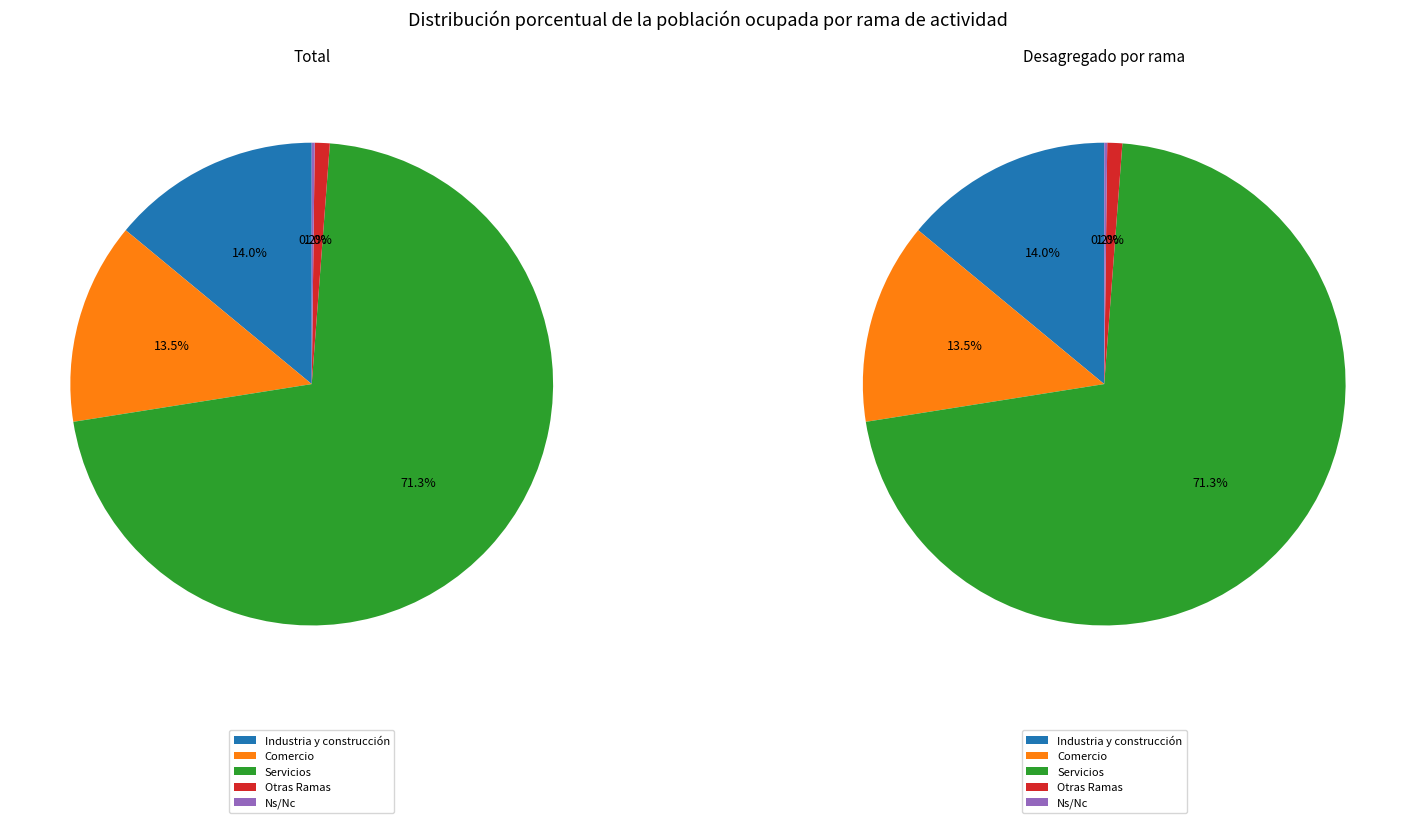

True or false: Industria y construcción accounts for 4% of the total.

False